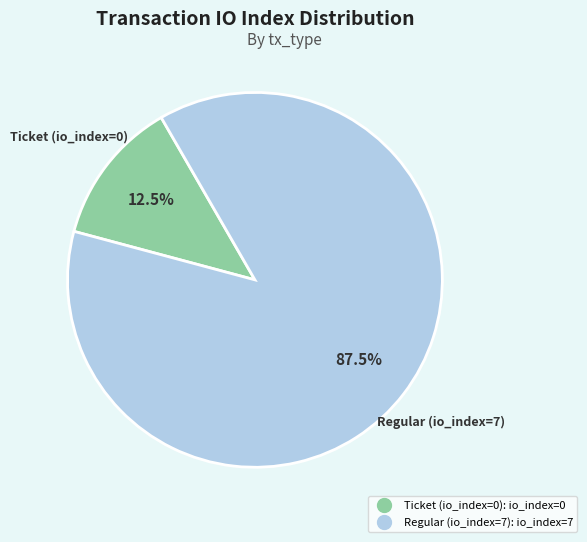

Count the number of slices in the pie.

2